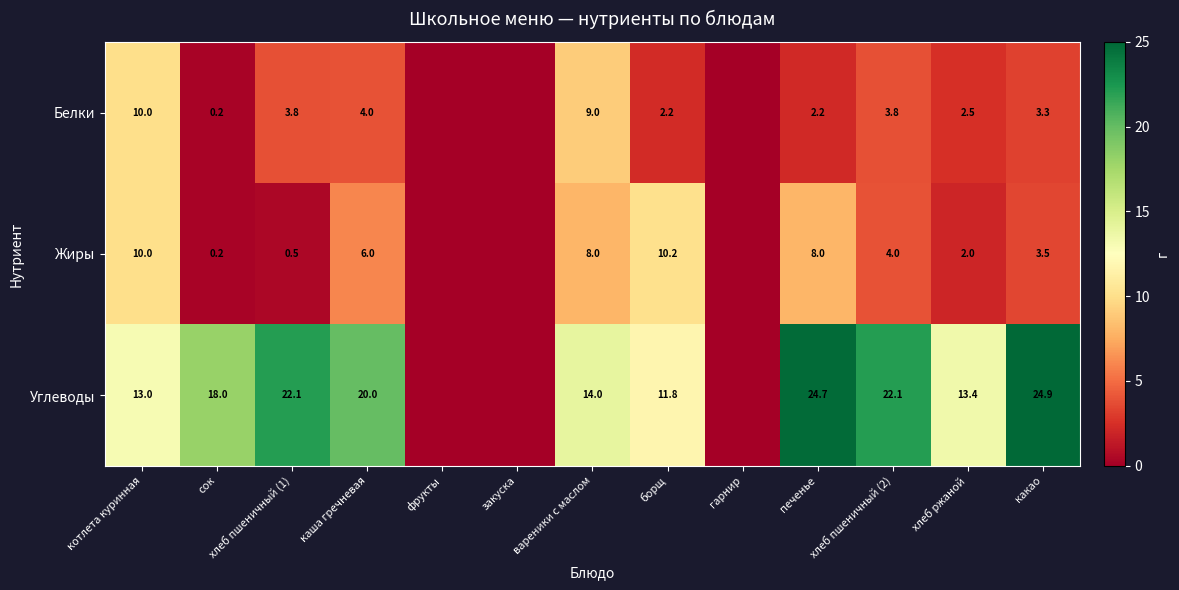

Is the value of Жиры at хлеб пшеничный (1) greater than the value of Белки at печенье?

No